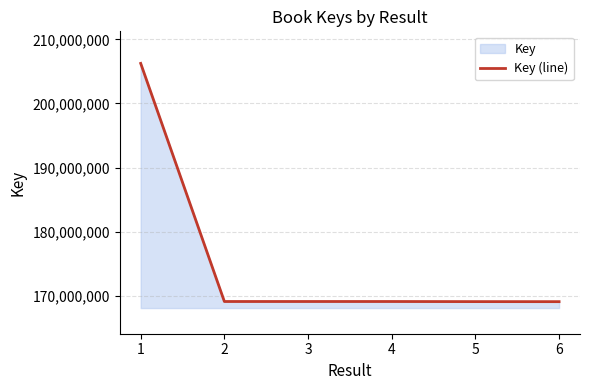

Which has a higher value, 1 or 2?

1